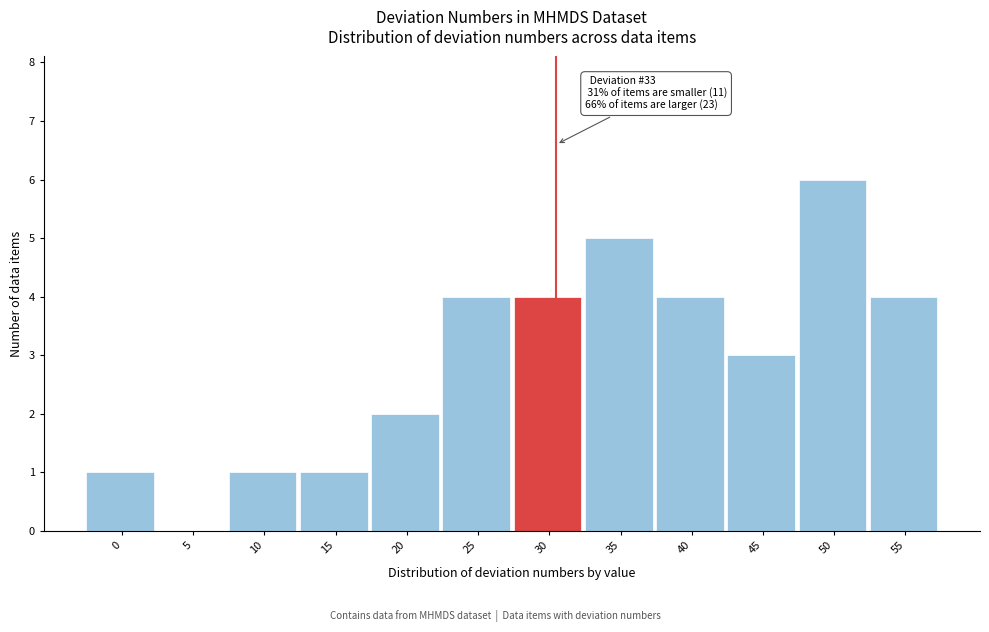

Reading right to left, extract all data points from this chart.

55=4	50=6	45=3	40=4	35=5	30=4	25=4	20=2	15=1	10=1	5=0	0=1